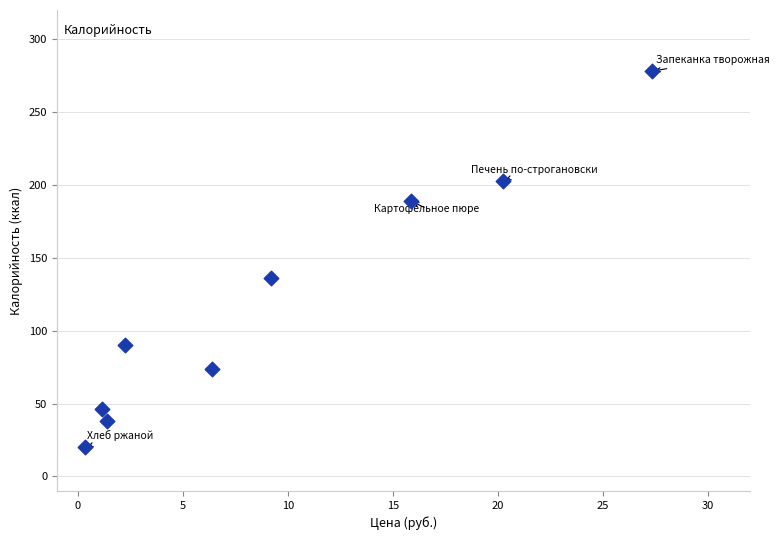

What is the average Y value?

119